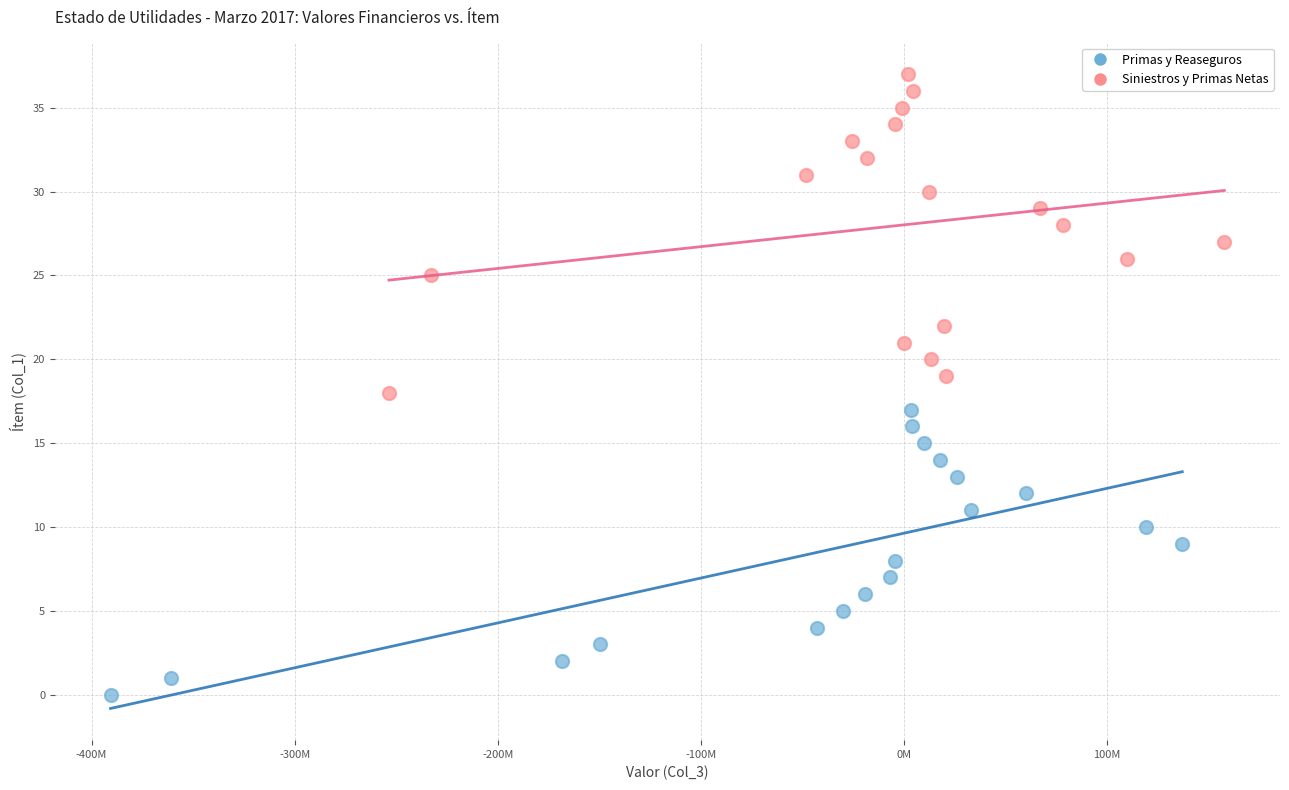

Which series contains the lowest Y value?

Primas y Reaseguros